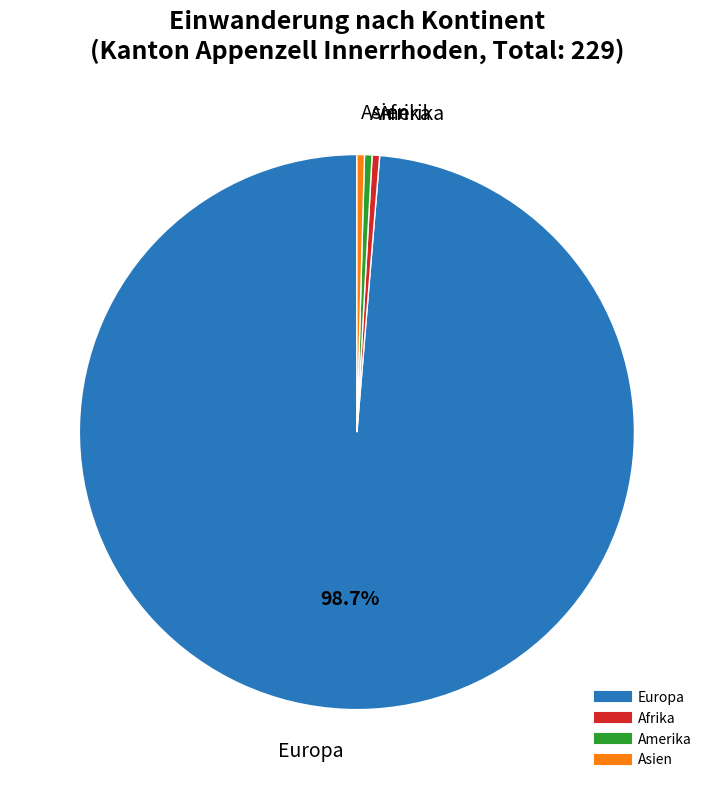

How many slices are in this pie chart?

4